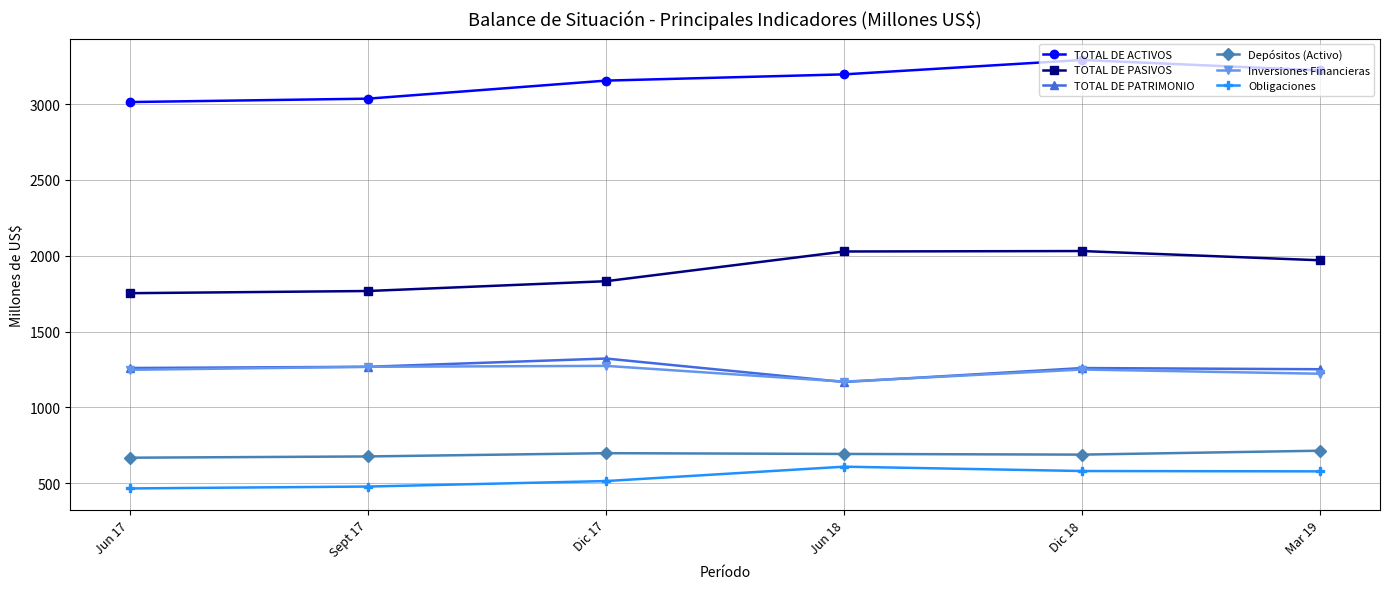

True or false: Obligaciones and TOTAL DE PATRIMONIO cross at least once.

False